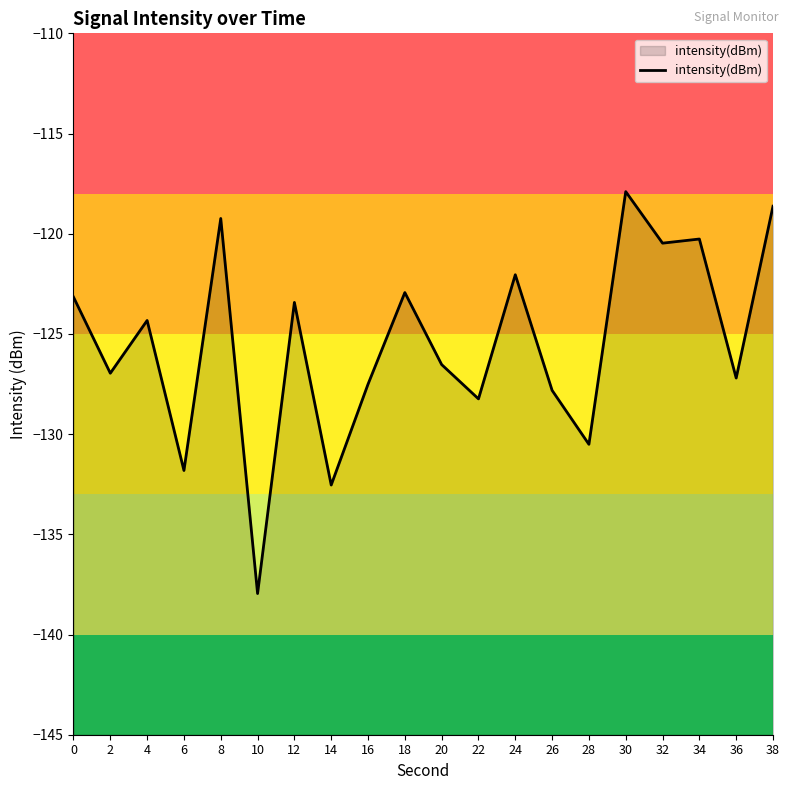

Rank the categories by value from highest to lowest.

30, 38, 8, 34, 32, 24, 18, 0, 12, 4, 20, 2, 36, 16, 26, 22, 28, 6, 14, 10